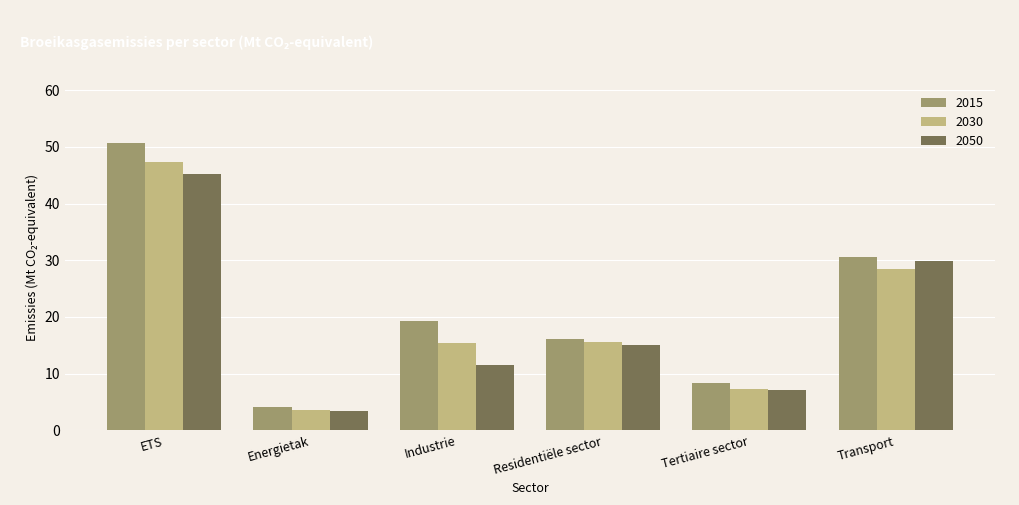

Between Tertiaire sector and Transport, which series saw the biggest shift?

2050